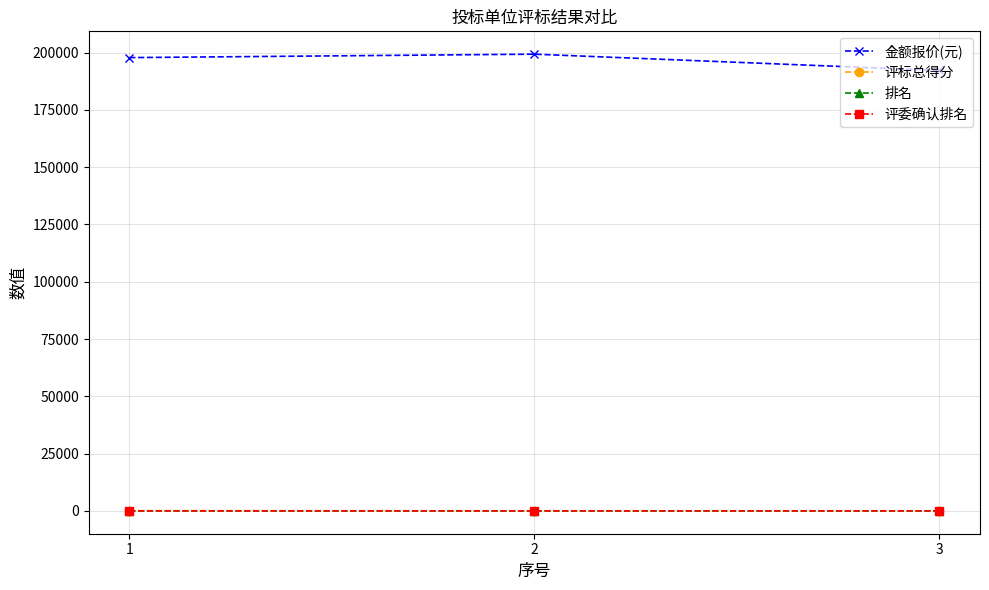

How many lines are shown in the chart?

4